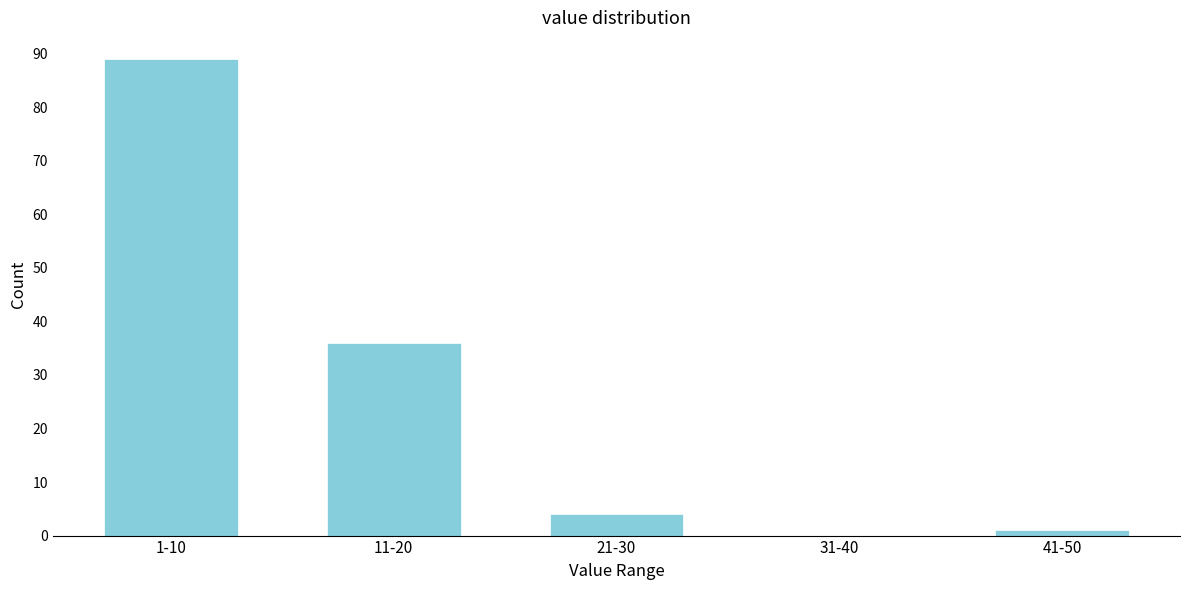

Reading left to right, what are all the values shown in this chart?

1-10=89	11-20=36	21-30=4	31-40=0	41-50=1